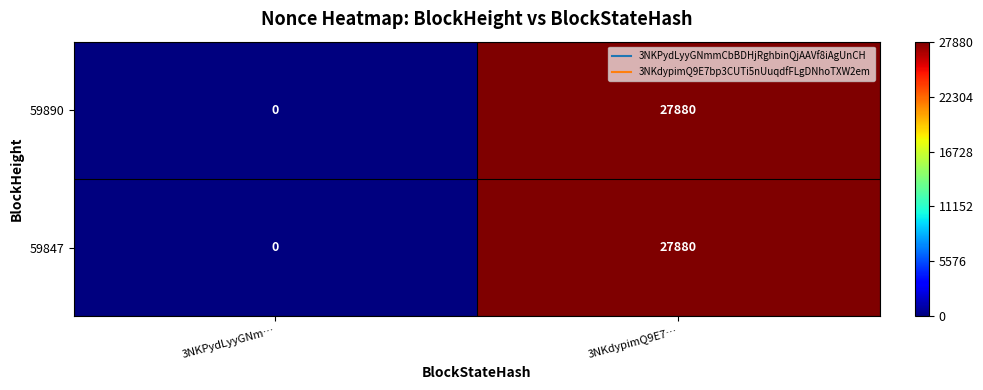

Where is 59847 nearest to the value 13940?

3NKPydLyyGNm…